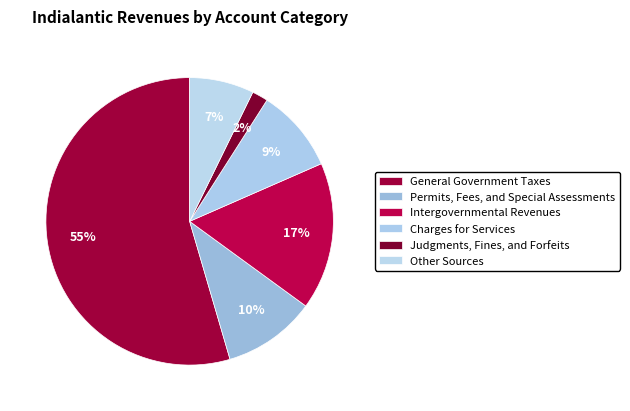

How much of the chart is everything except Charges for Services?

90.6%